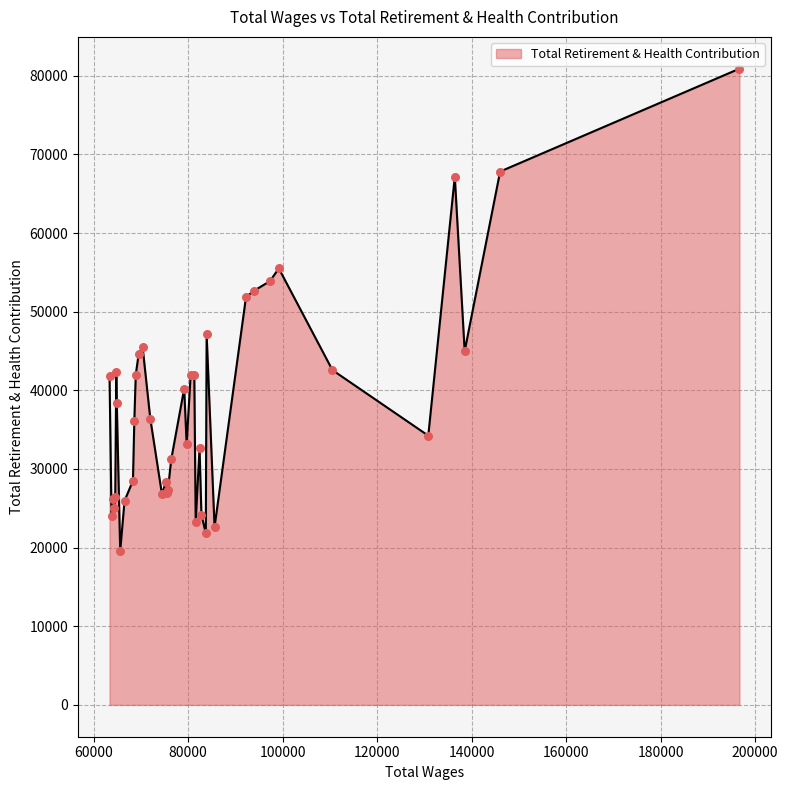

What is the minimum value shown in the chart?

19557